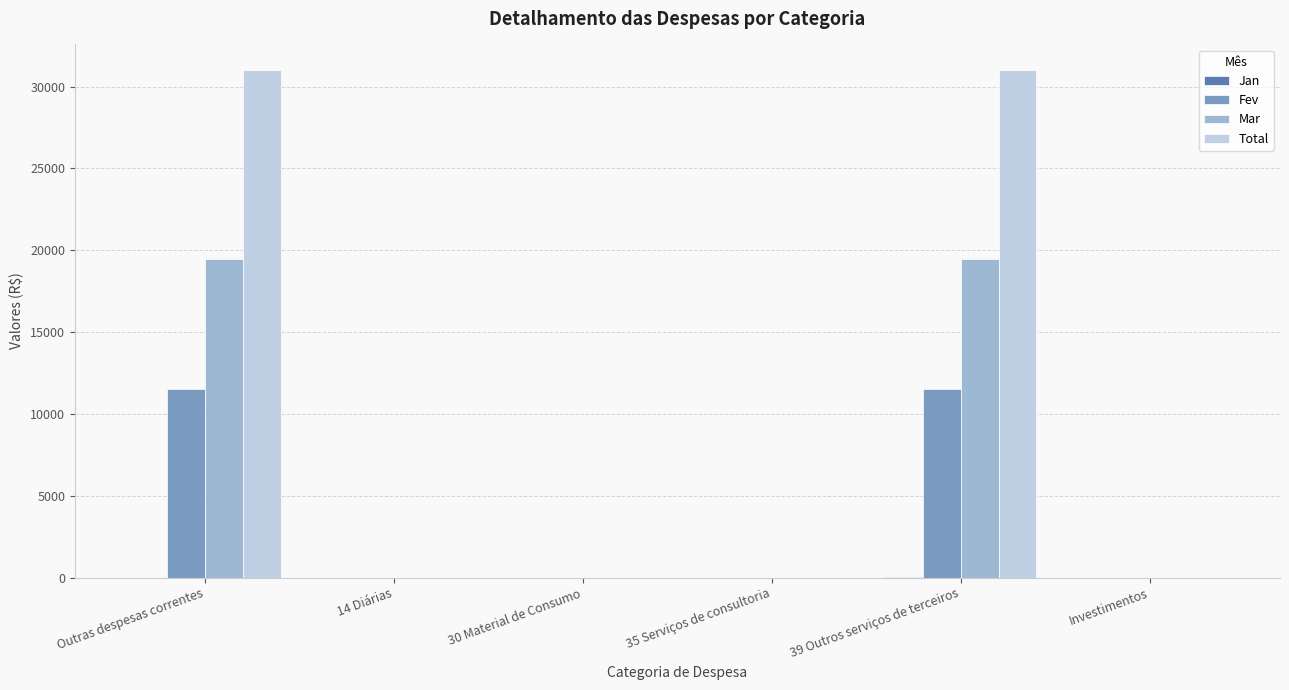

Which series has the largest range (max minus min)?

Total